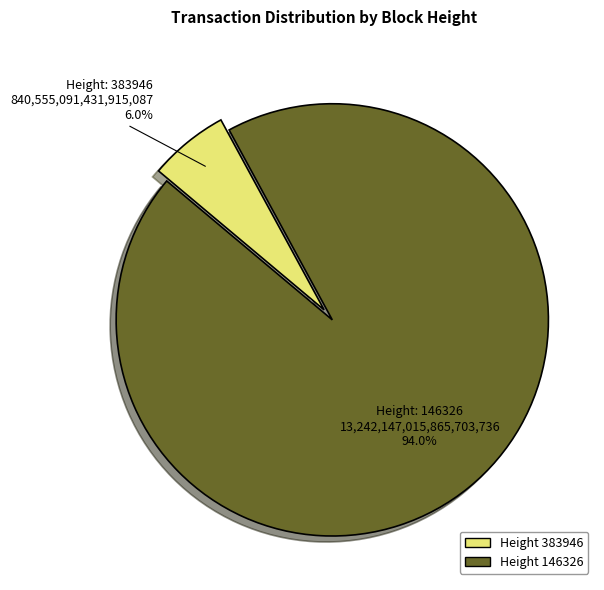

Does any single category account for the majority?

Yes